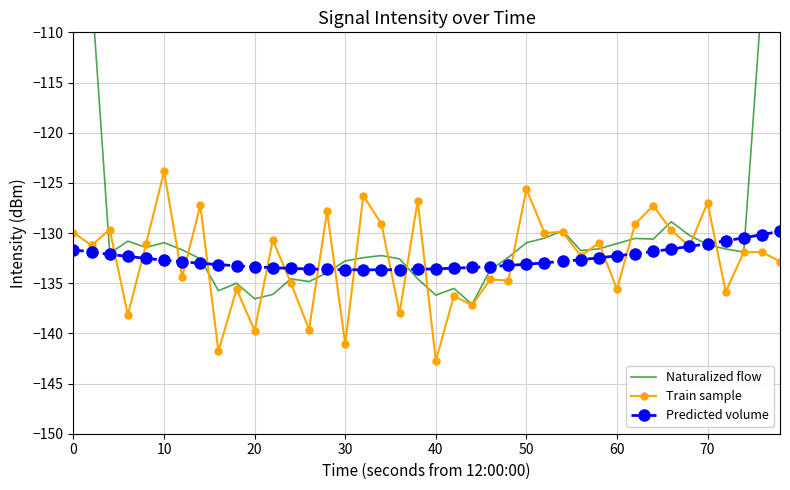

The Predicted volume series shows -133.6 at 40. True or false?

True